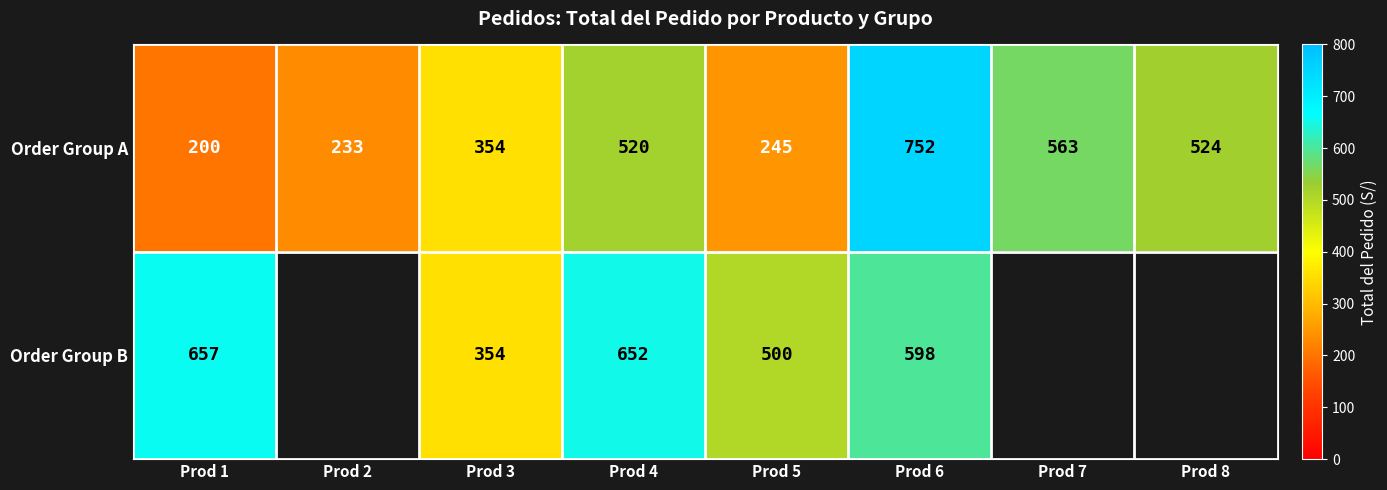

What is the total value across all series at Prod 6?

1350